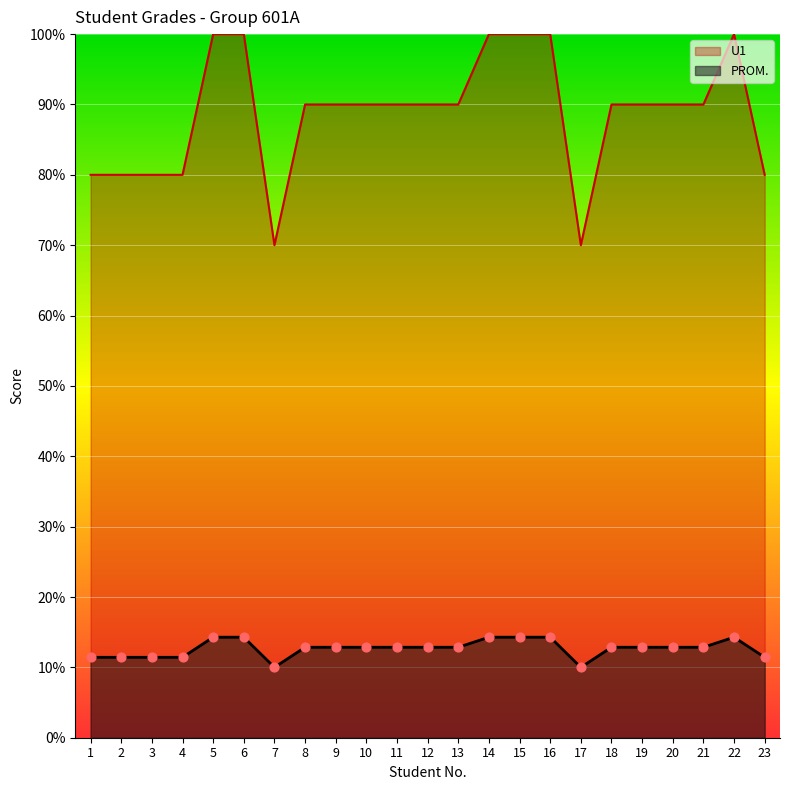

Which series reaches the minimum Y coordinate?

U1